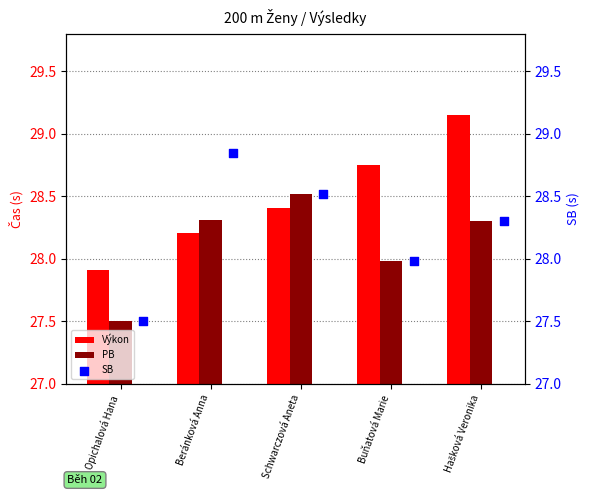

What is the sum of the Výkon values at Beránková Anna and Opichalová Hana?

56.1